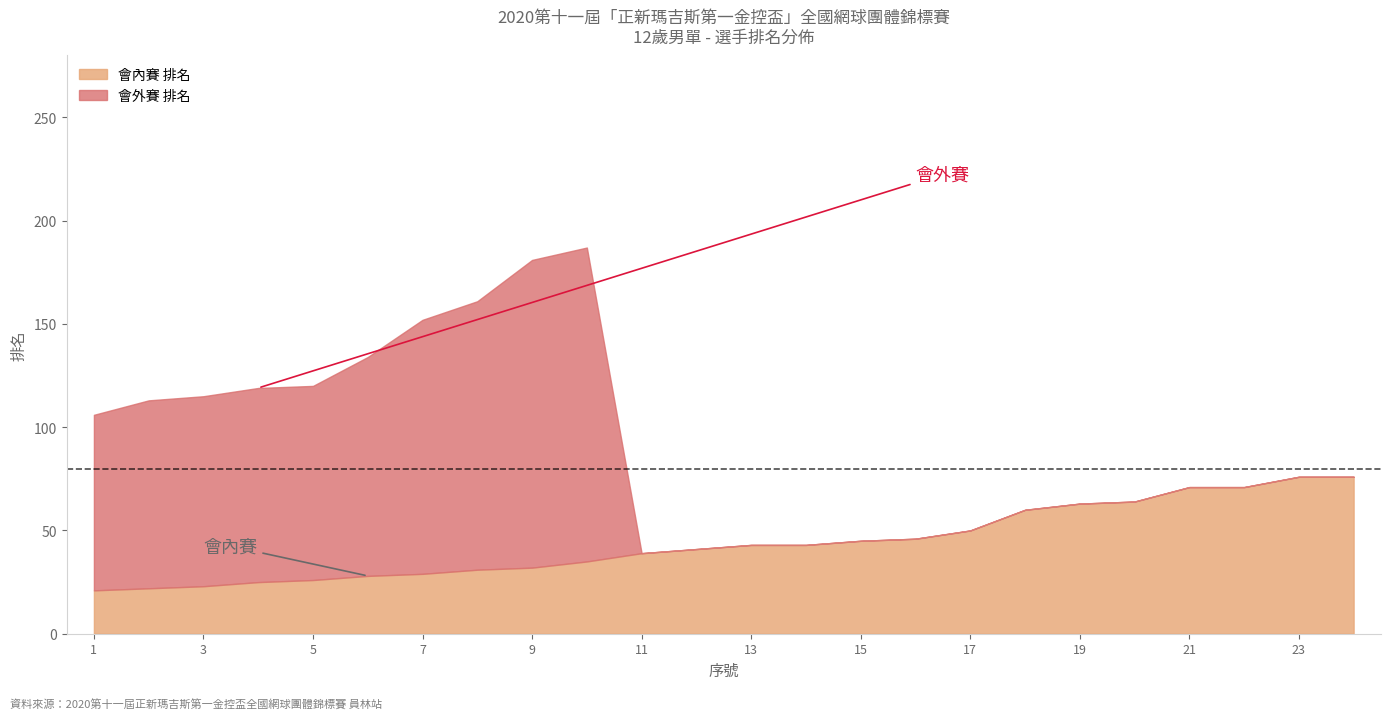

How many values in the 會外賽 排名 series exceed 0?

10